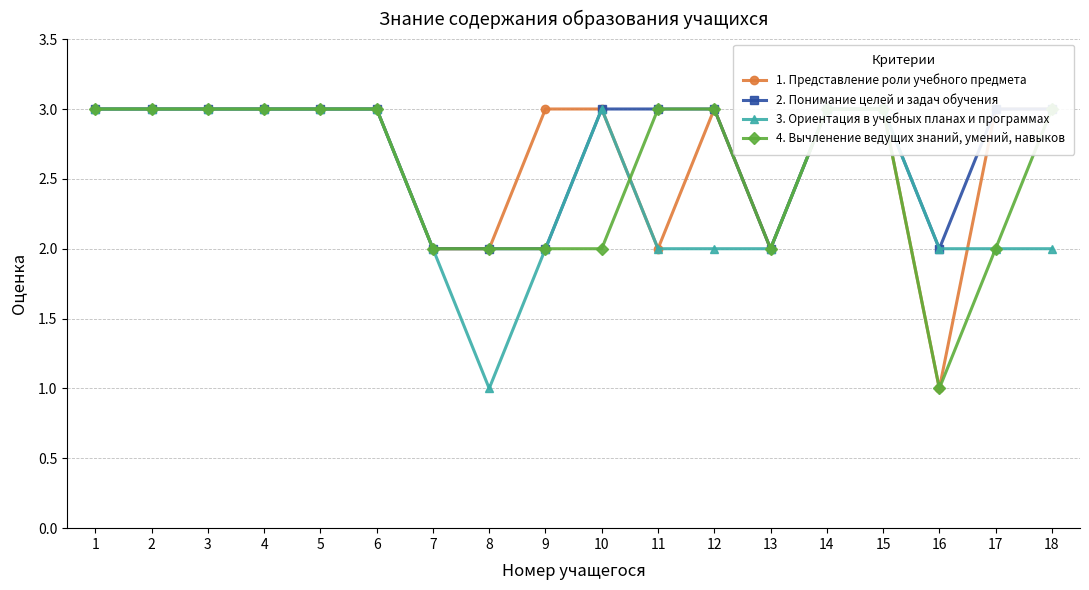

At which category is the sum across all series the highest?

1